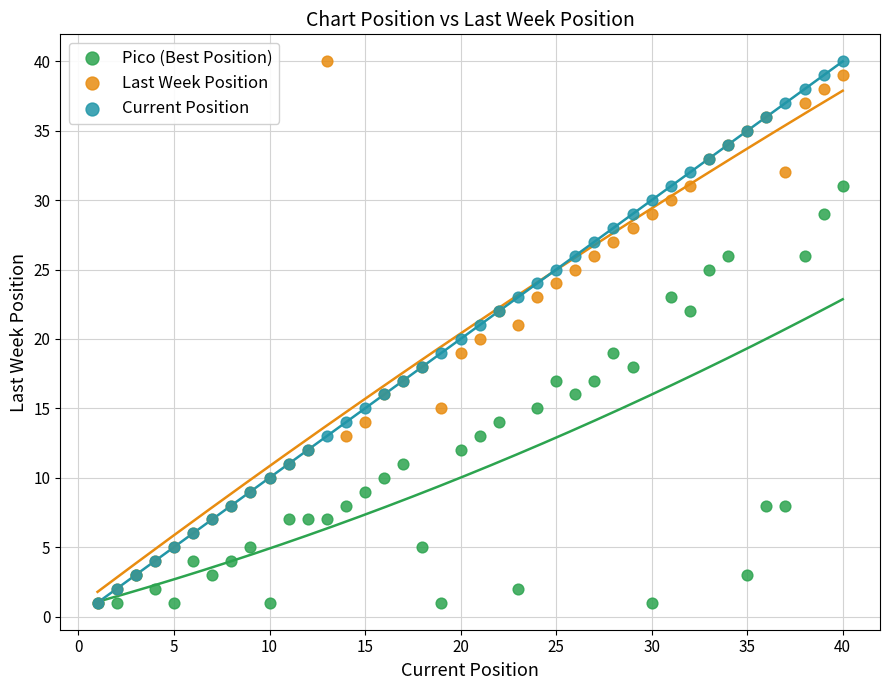

What are all the series names shown in the legend?

Pico (Best Position), Last Week Position, Current Position